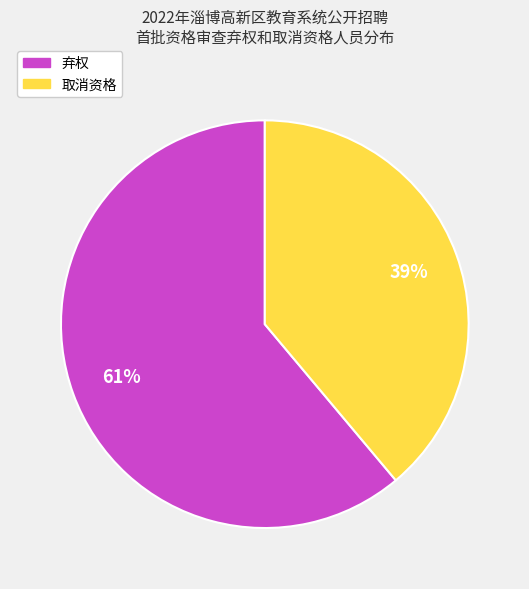

What percentage is the 弃权 slice, to the nearest percent?

61%